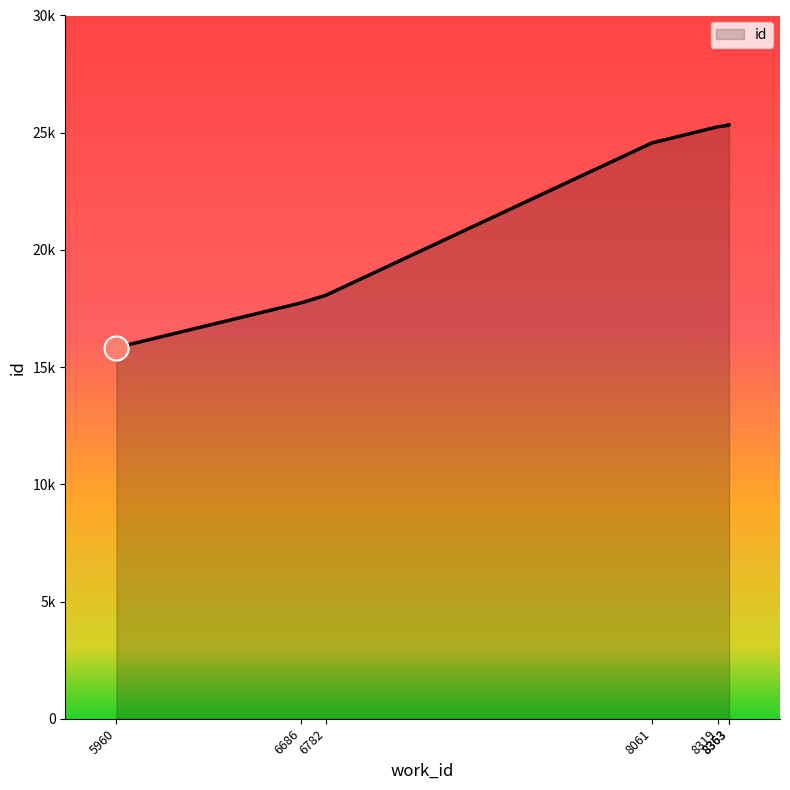

What is the ratio of the value at 8061 to the value at 8363?

1.0